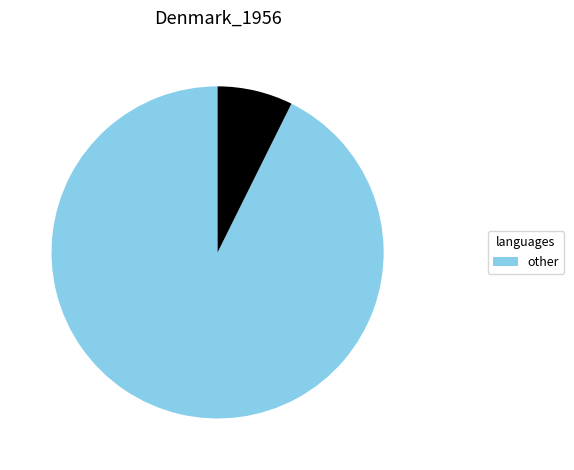

How many slices are in this pie chart?

2